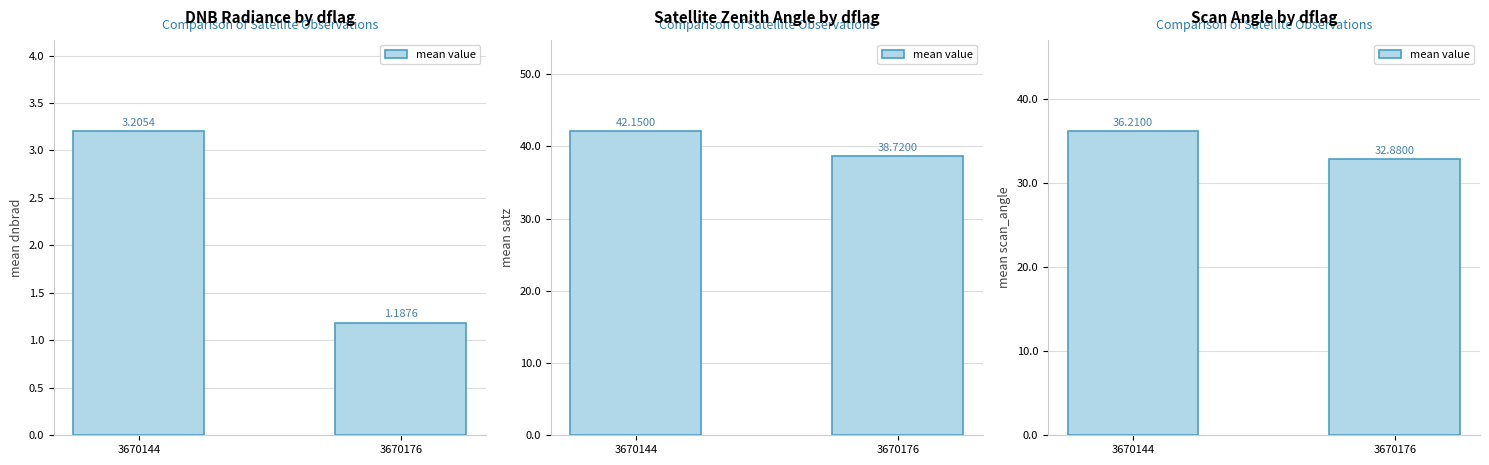

What is the sum of the values at 3670144 and 3670176?

69.1